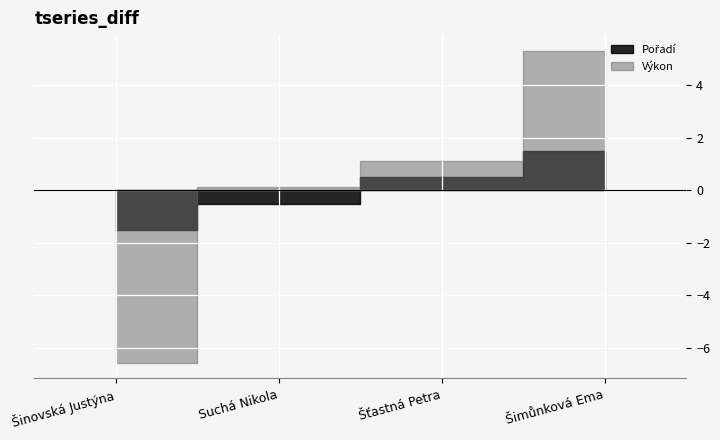

List the series in order of their overall mean, highest first.

Výkon, Pořadí